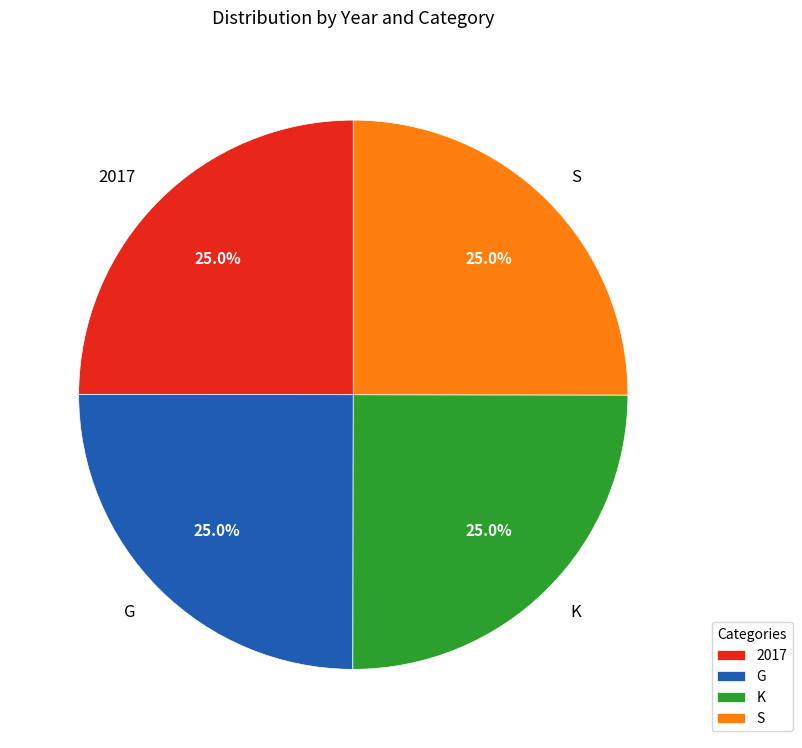

True or false: K accounts for 34% of the total.

False